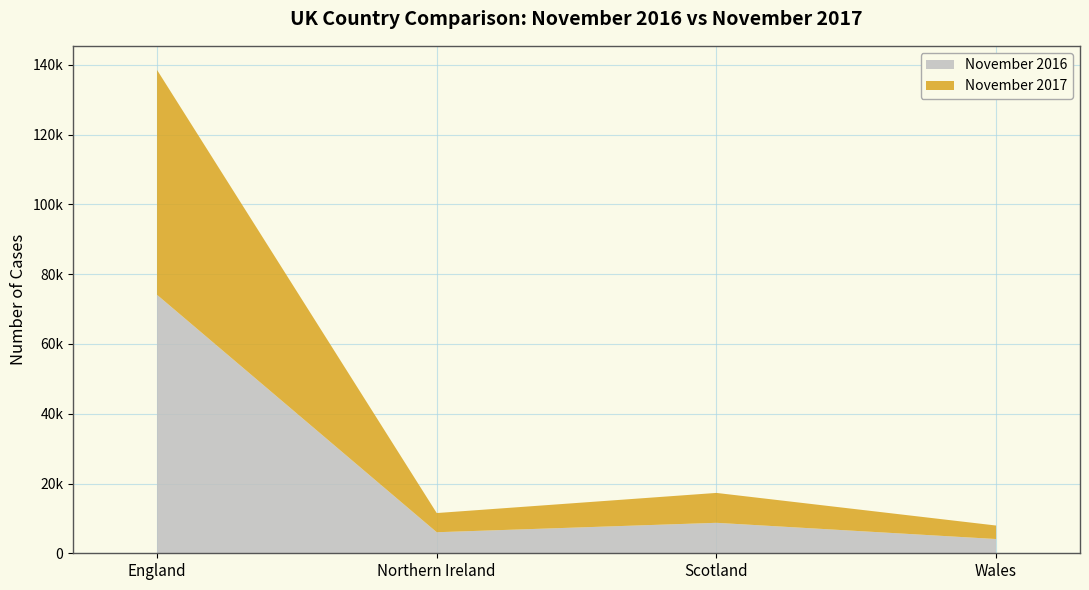

Reading left to right, transcribe all the data shown in this chart.

November 2017: 64454	5501	8572	3871
November 2016: 74097	6033	8734	4084